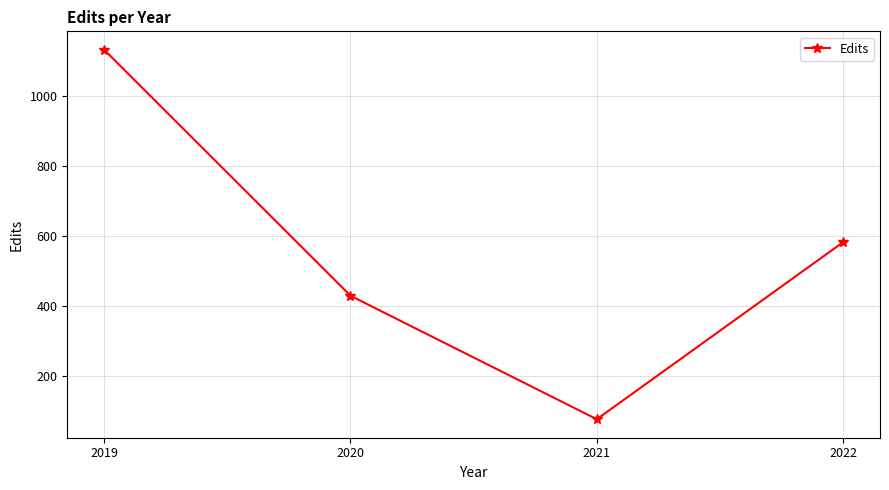

Count the number of data series in this chart.

1